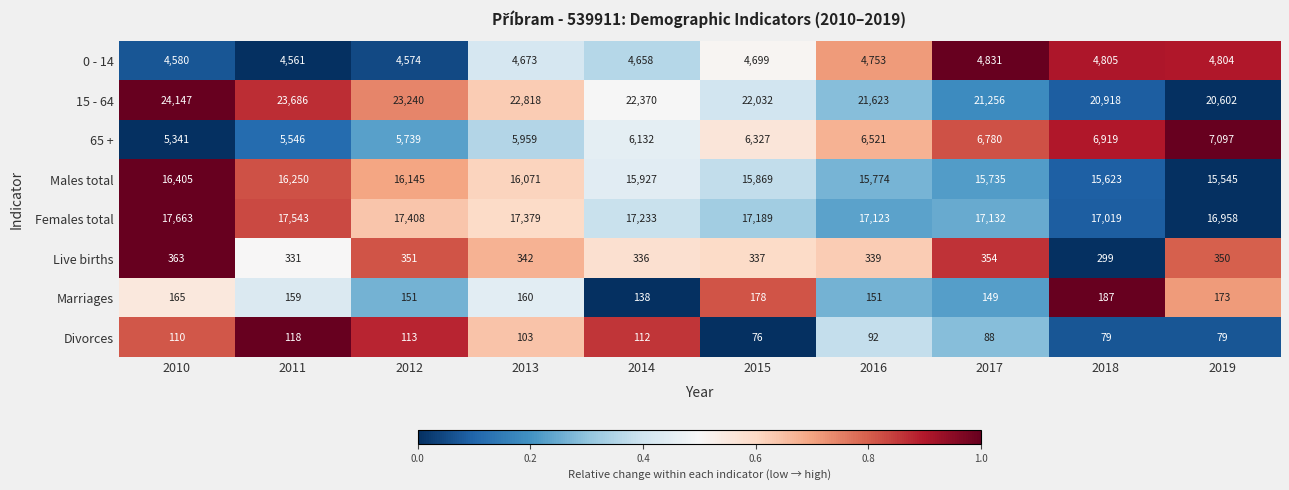

The Males total series shows 15774 at 2016. True or false?

True